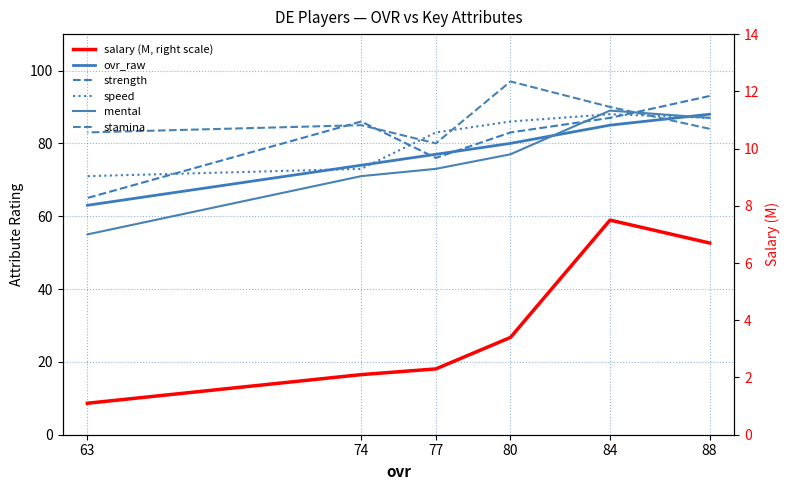

How many intersections are there between mental and ovr_raw?

2